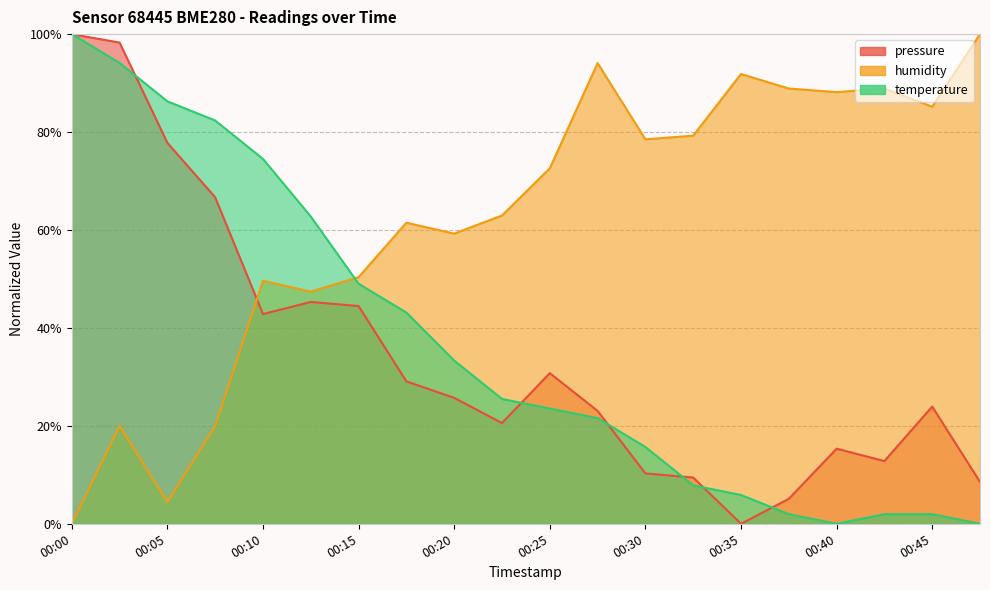

The humidity series shows 20.0 at 00:03. True or false?

True